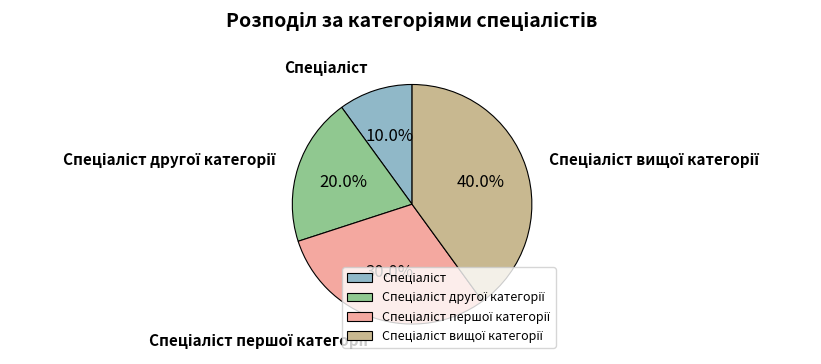

Is there any slice that represents more than half of the pie?

No